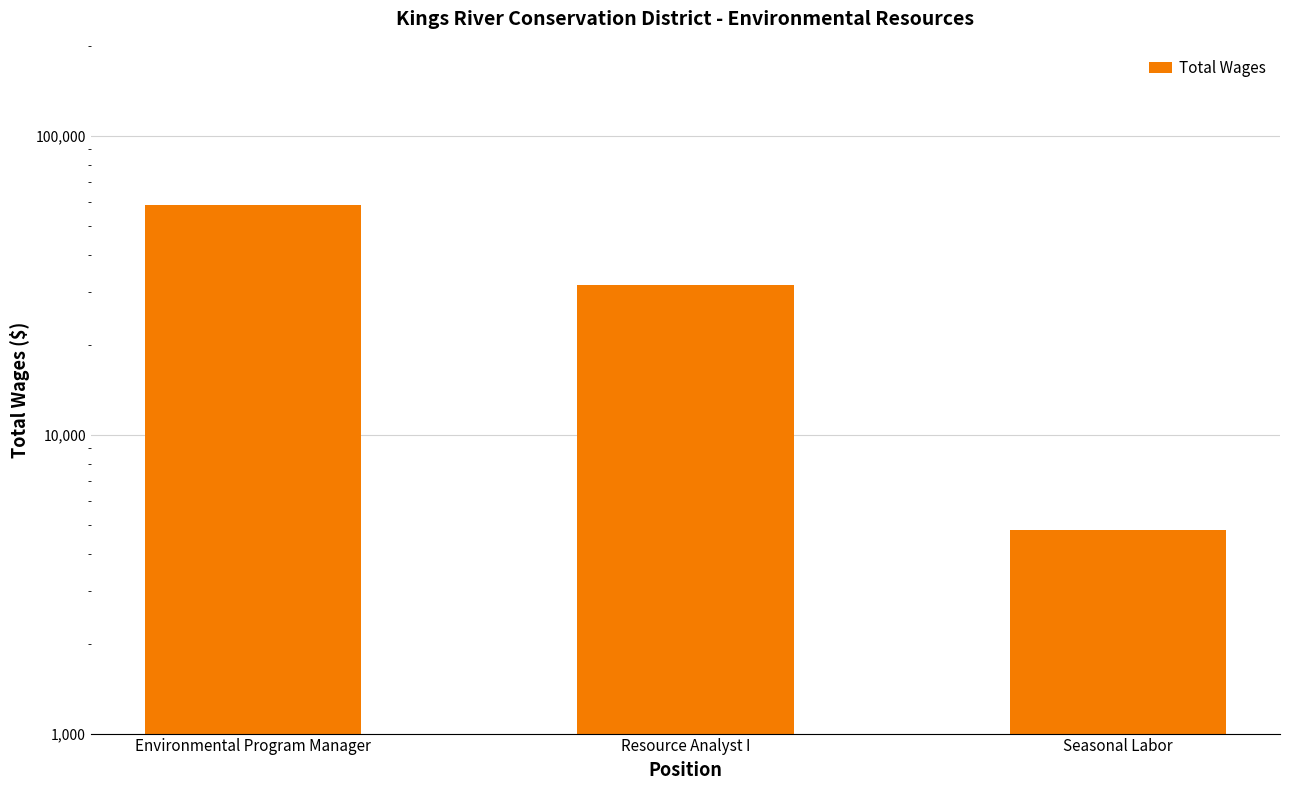

Reading left to right, transcribe all the data shown in this chart.

58802	31774	4800